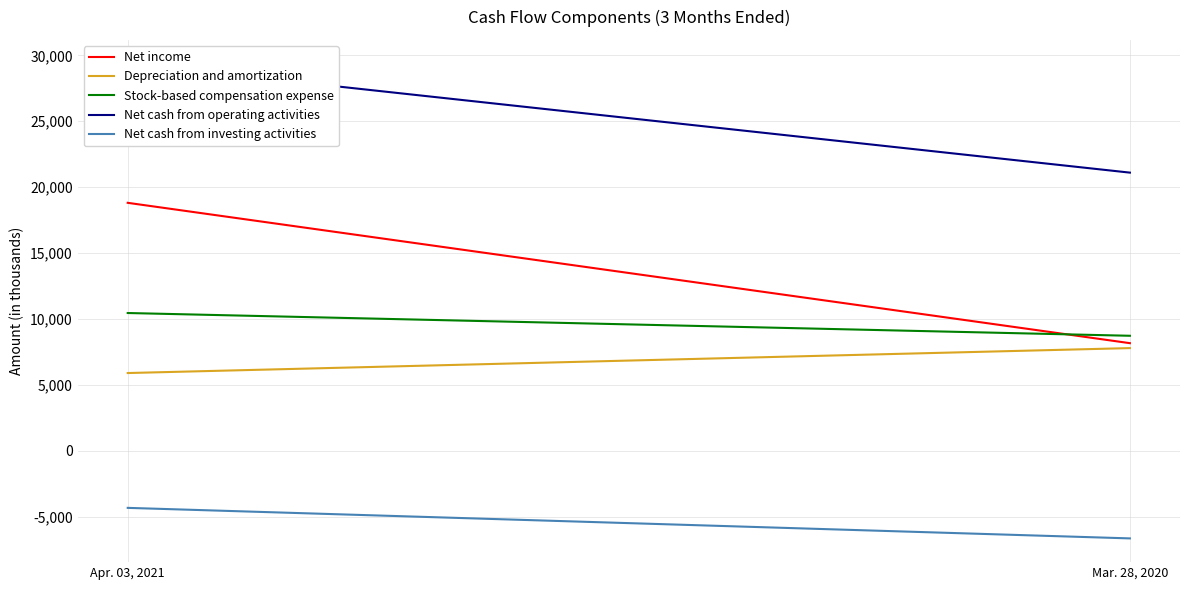

At how many categories does at least one series exceed 27220?

1